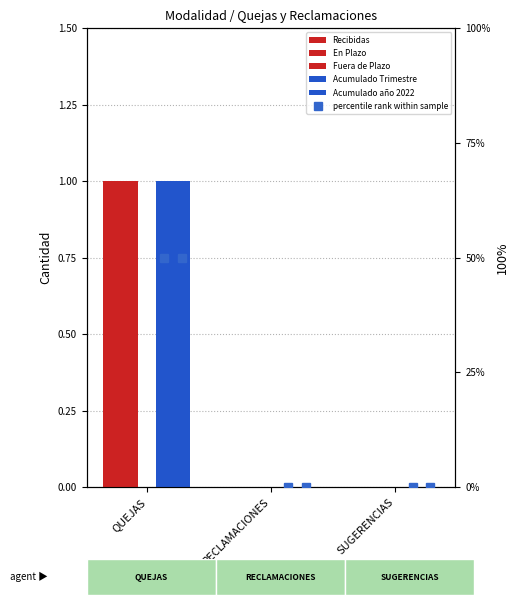

Rank the series by their maximum value, from lowest to highest.

Fuera de Plazo, Recibidas, En Plazo, Acumulado Trimestre, Acumulado año 2022